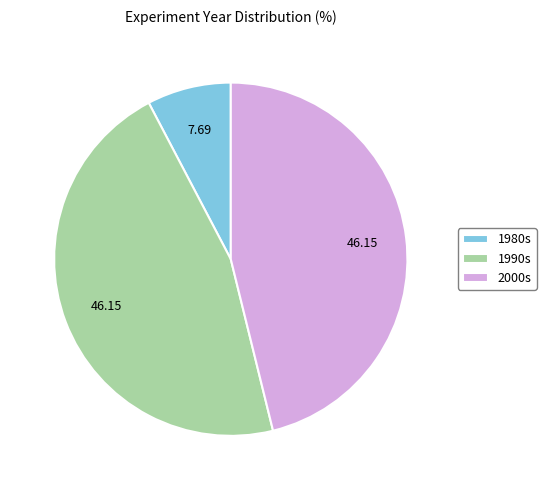

Does 2000s represent more than half of the total?

No